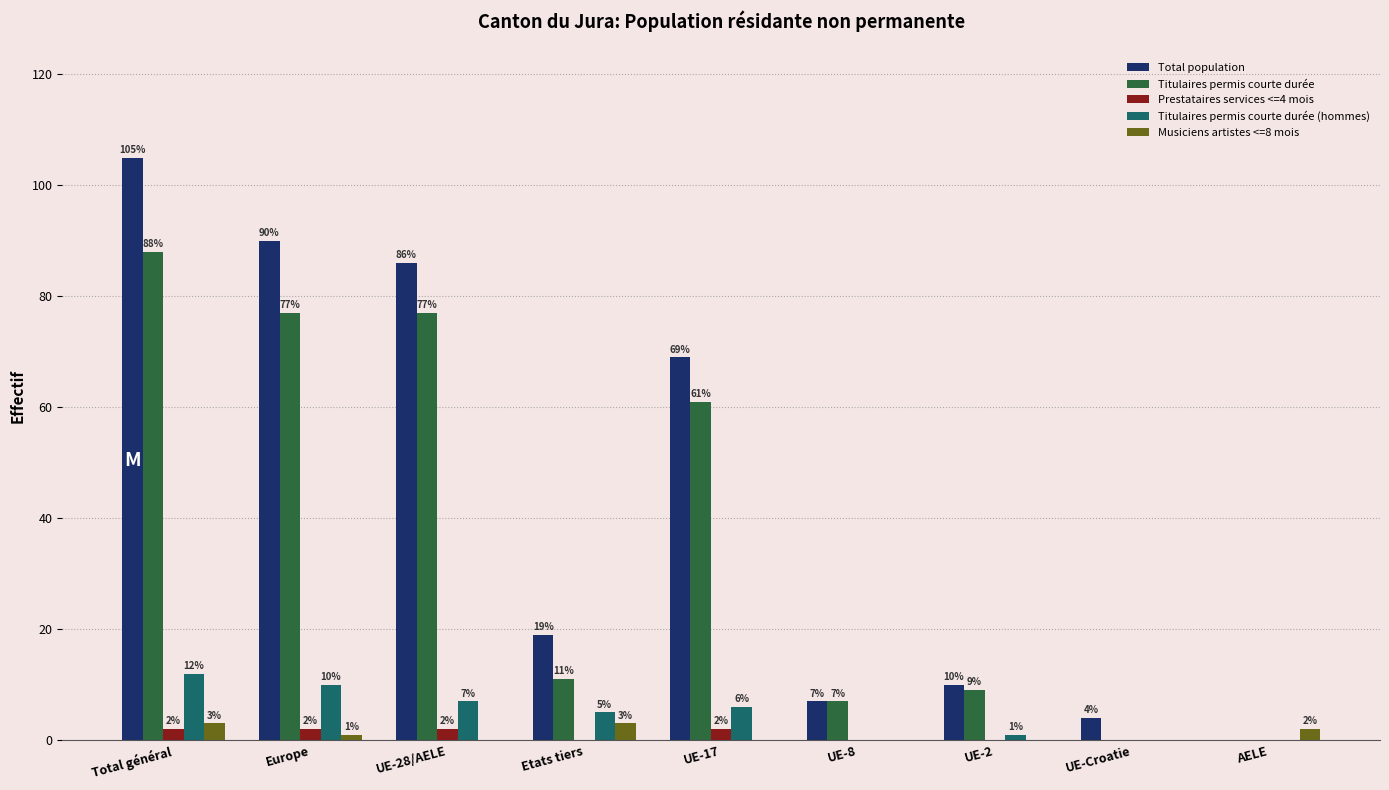

Is the value of Prestataires services <=4 mois at UE-8 greater than the value of Titulaires permis courte durée (hommes) at Total général?

No